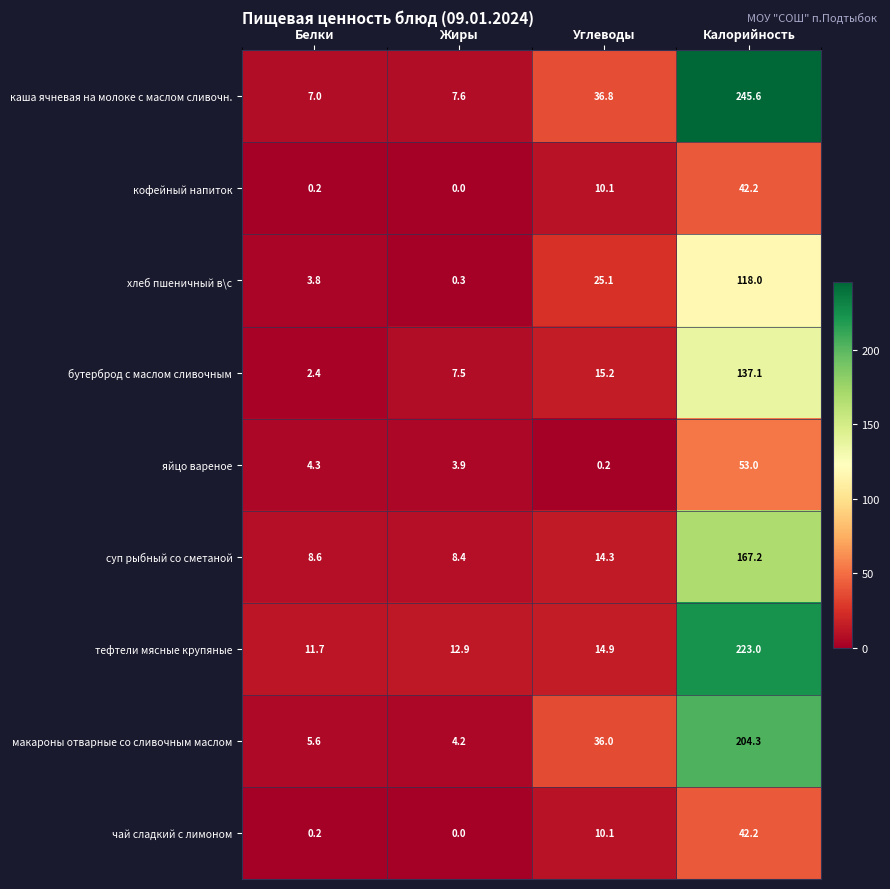

At which label does суп рыбный со сметаной first exceed 14?

Углеводы